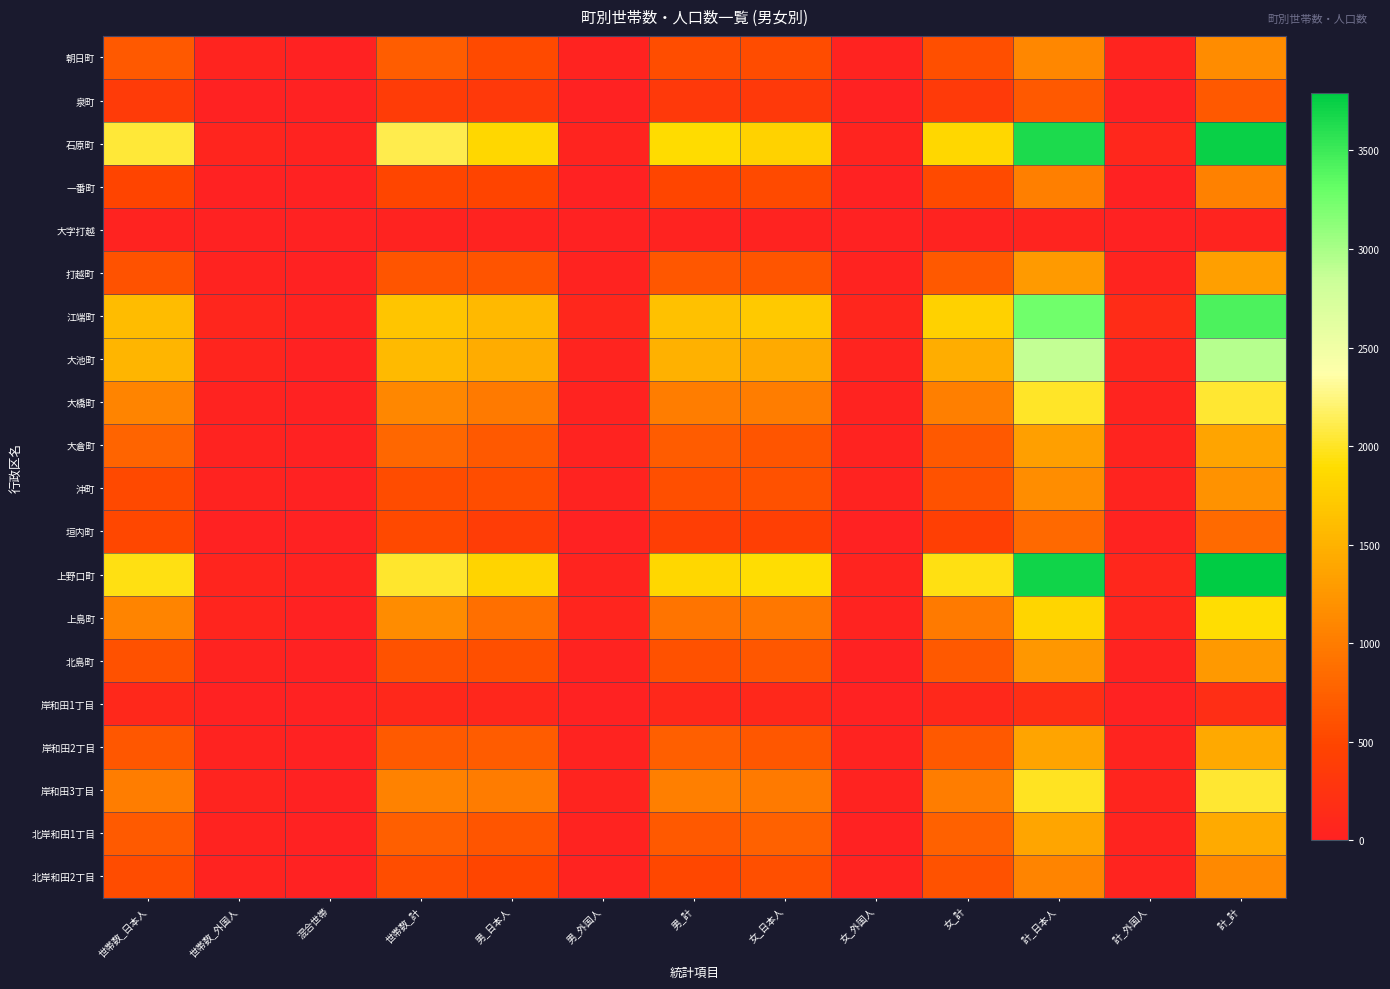

Which has a higher value, 女_計 or 世帯数_日本人?

世帯数_日本人